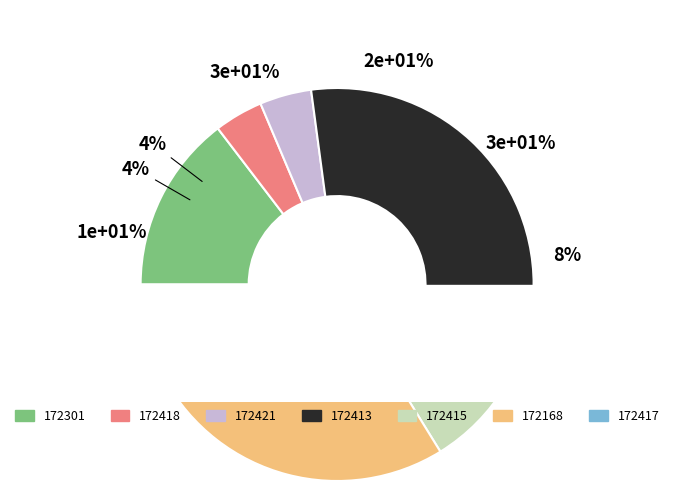

What is the ratio of the value at 172168 to the value at 172421?

6.1